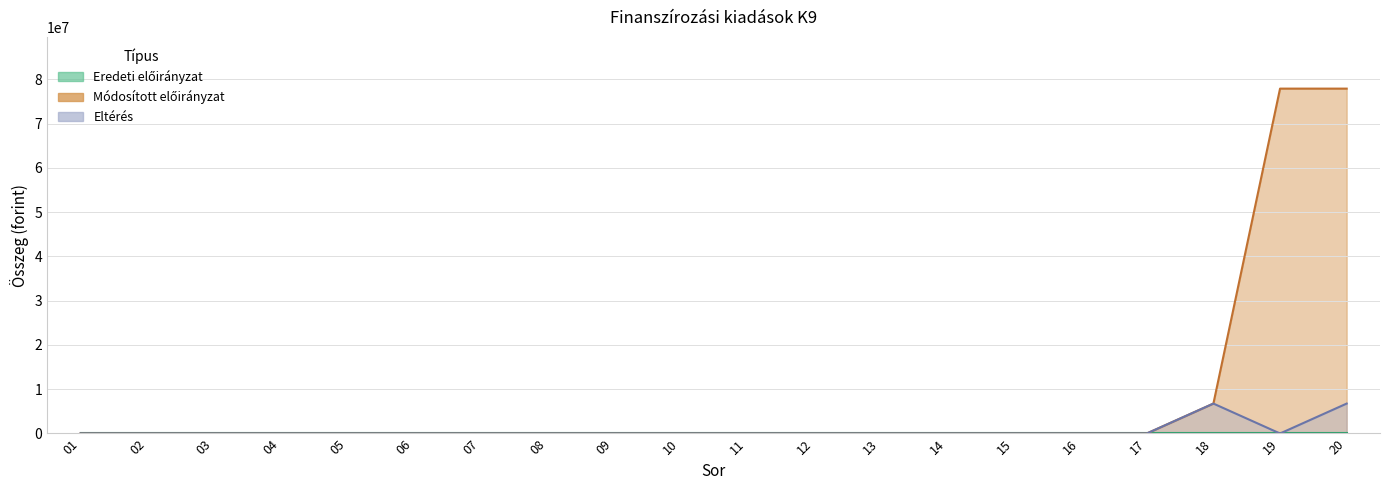

Which series has the largest total across all categories?

Módosított előirányzat